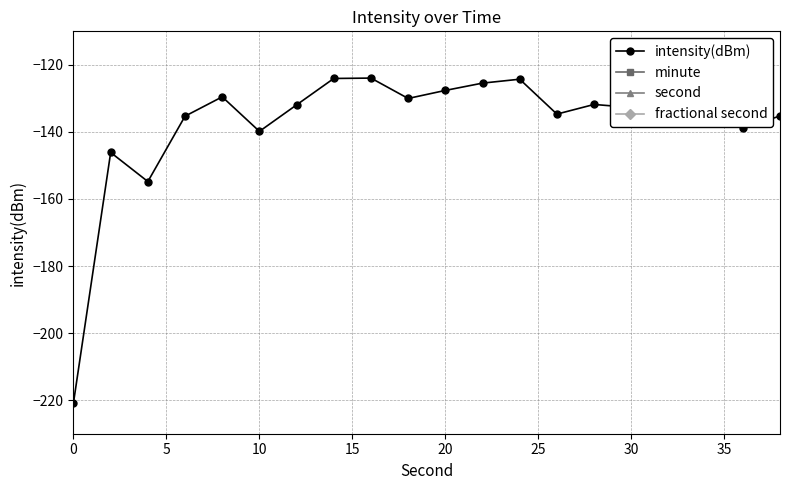

True or false: minute and fractional second cross at least once.

False